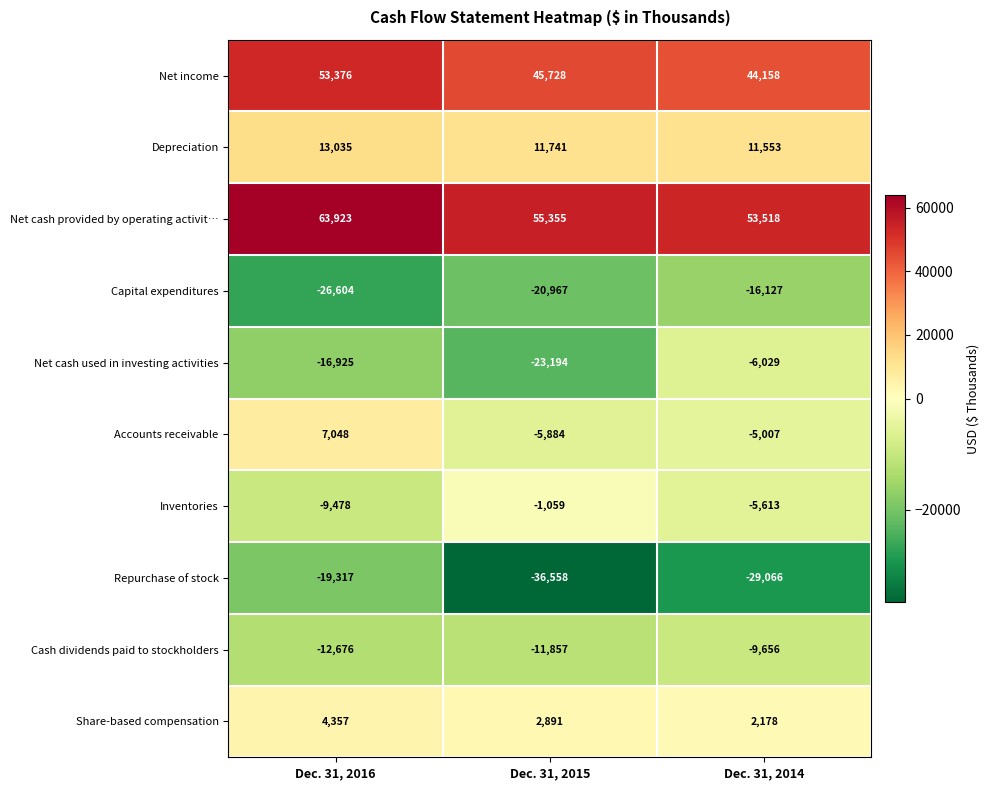

How many data points does each series have?

3